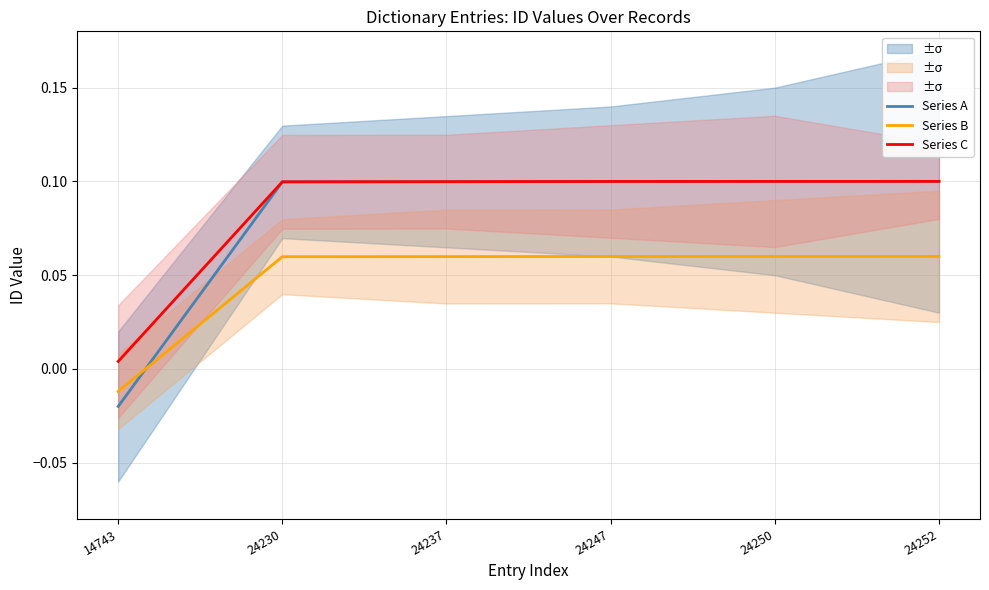

What is the difference between the second highest and minimum values in the Series A series?

0.1